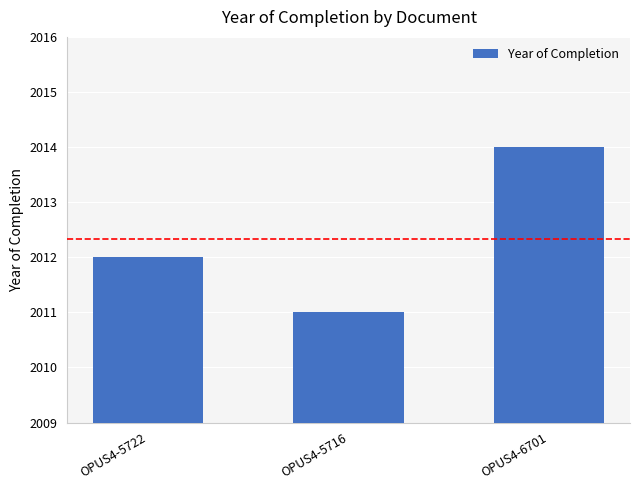

Approximately how many times larger is the value at OPUS4-5722 compared to OPUS4-6701?

1.0